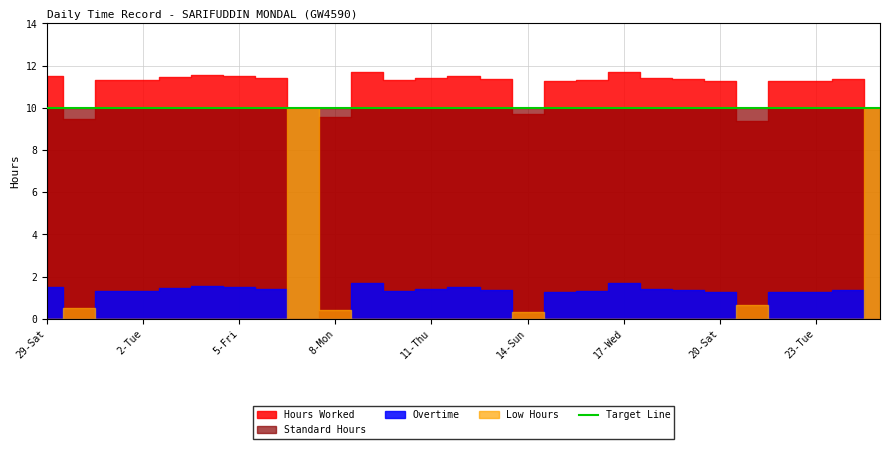

What is the highest value of the Overtime series?

1.7